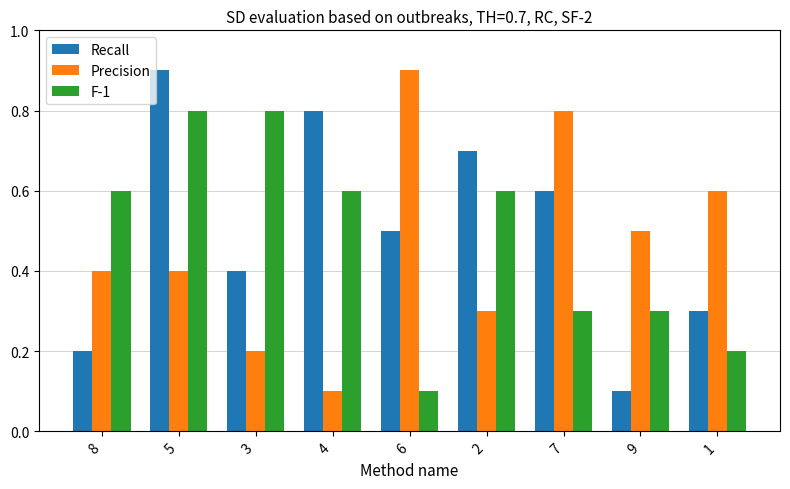

Between 7 and 9, which series saw the biggest shift?

Recall